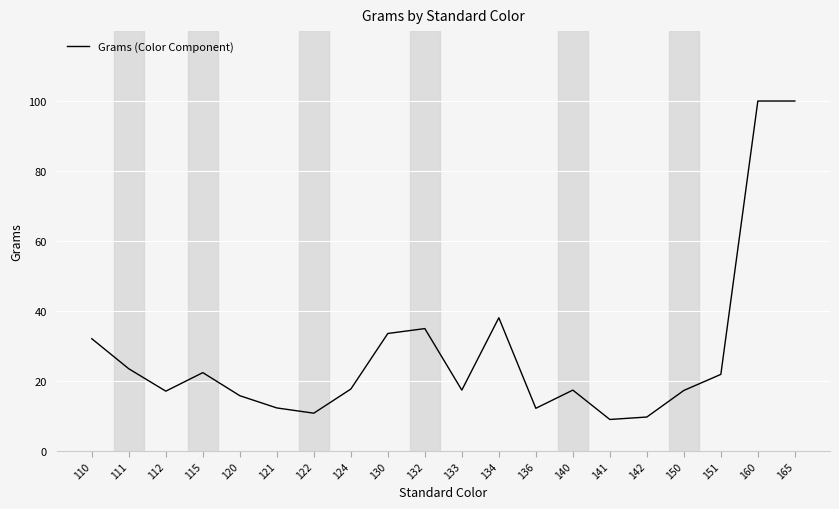

At which label is the value closest to 54?

134